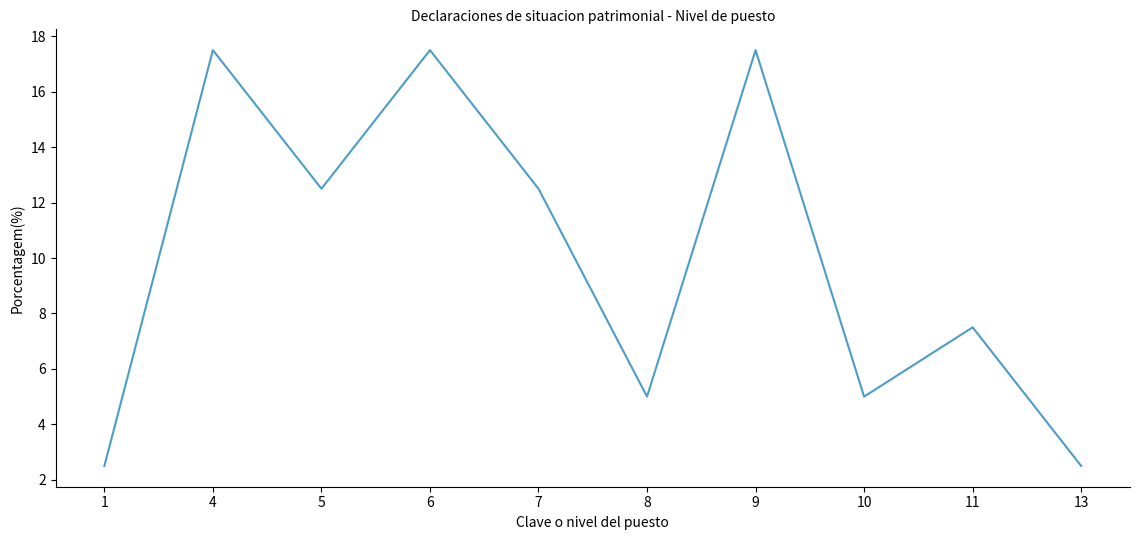

What is the average value?

10.0